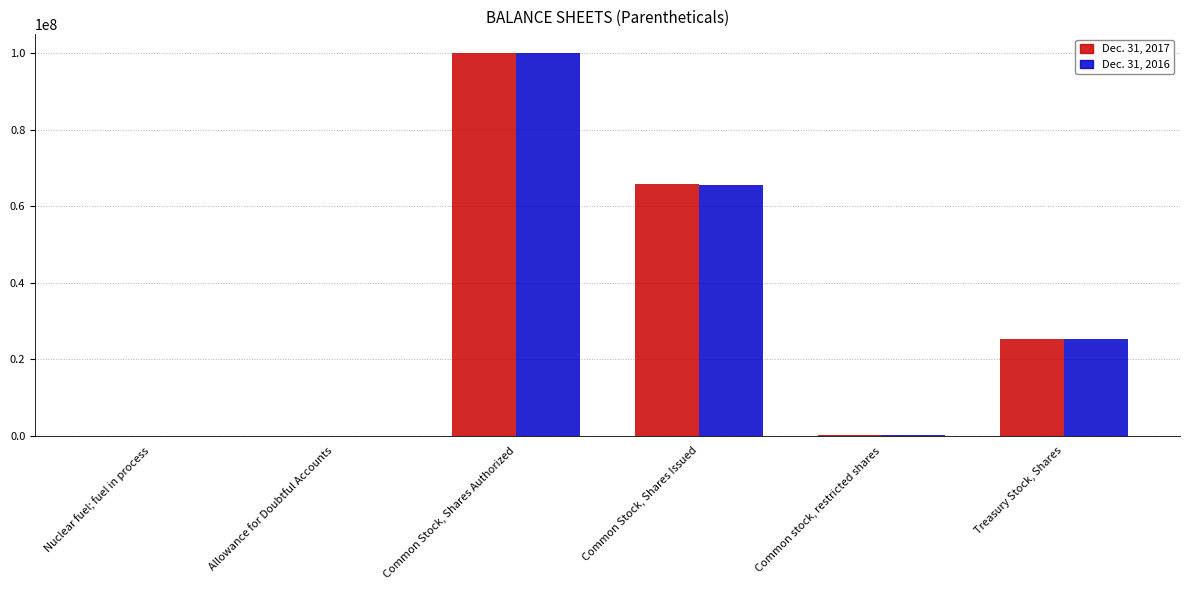

Is it true that Dec. 31, 2016 equals 65685615 at Common Stock, Shares Issued?

True